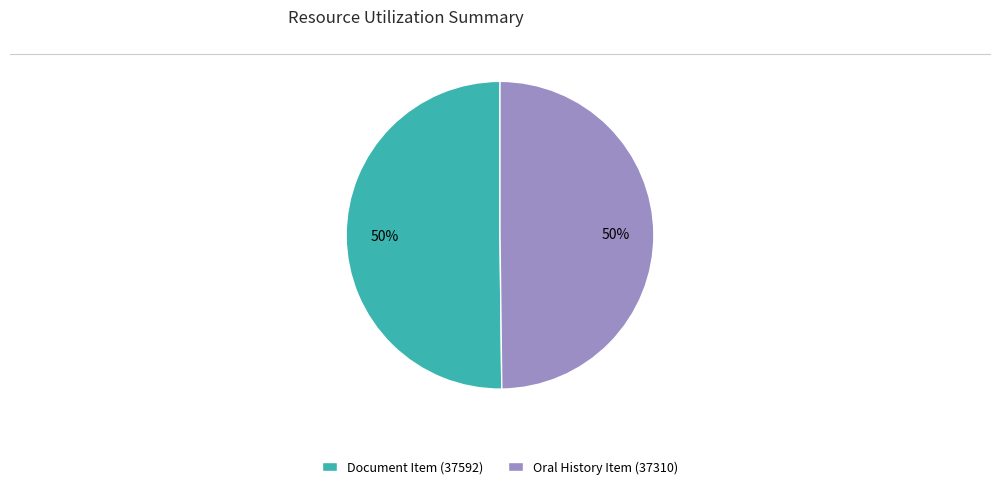

How many slices are in this pie chart?

2